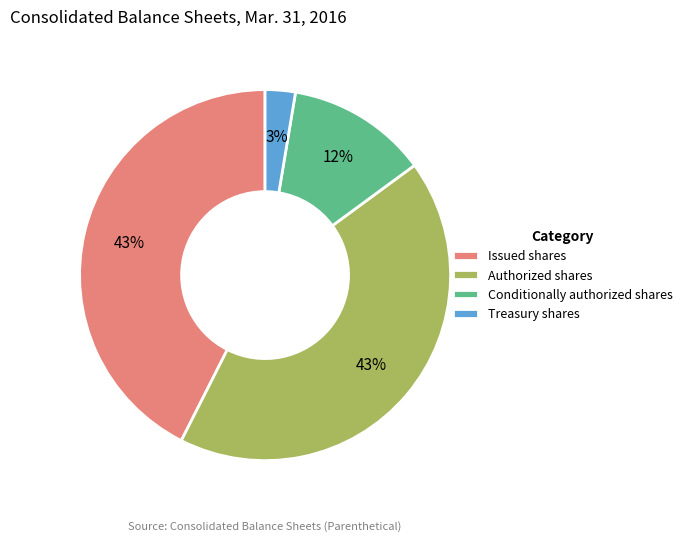

How many segments does this pie chart have?

4